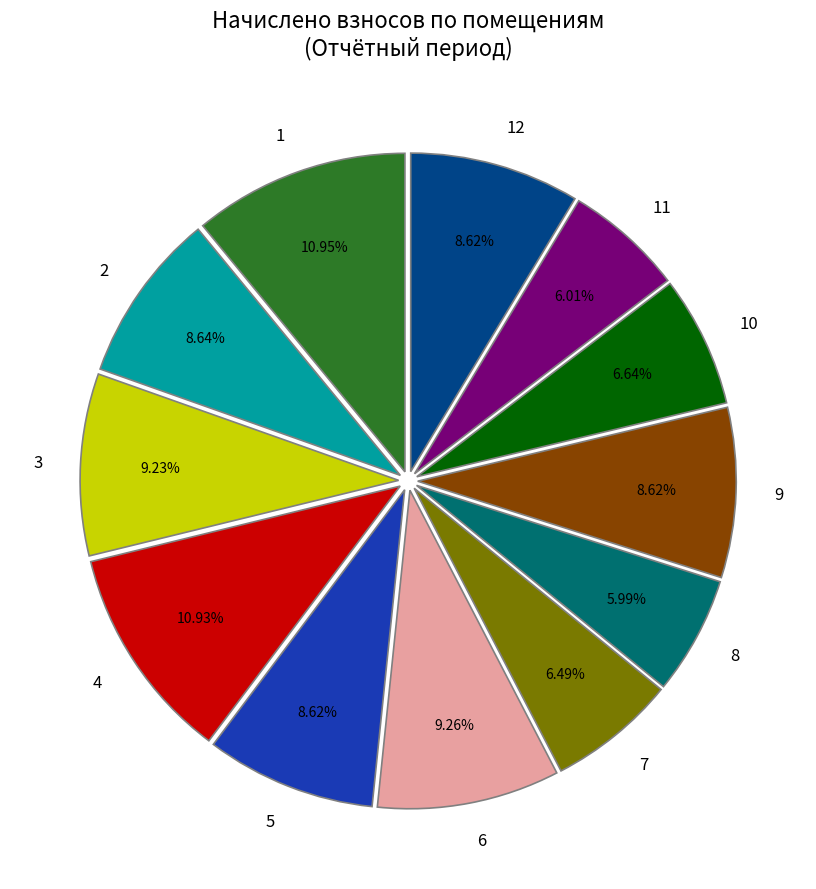

Approximately how many times larger is the value at 4 compared to 6?

1.2